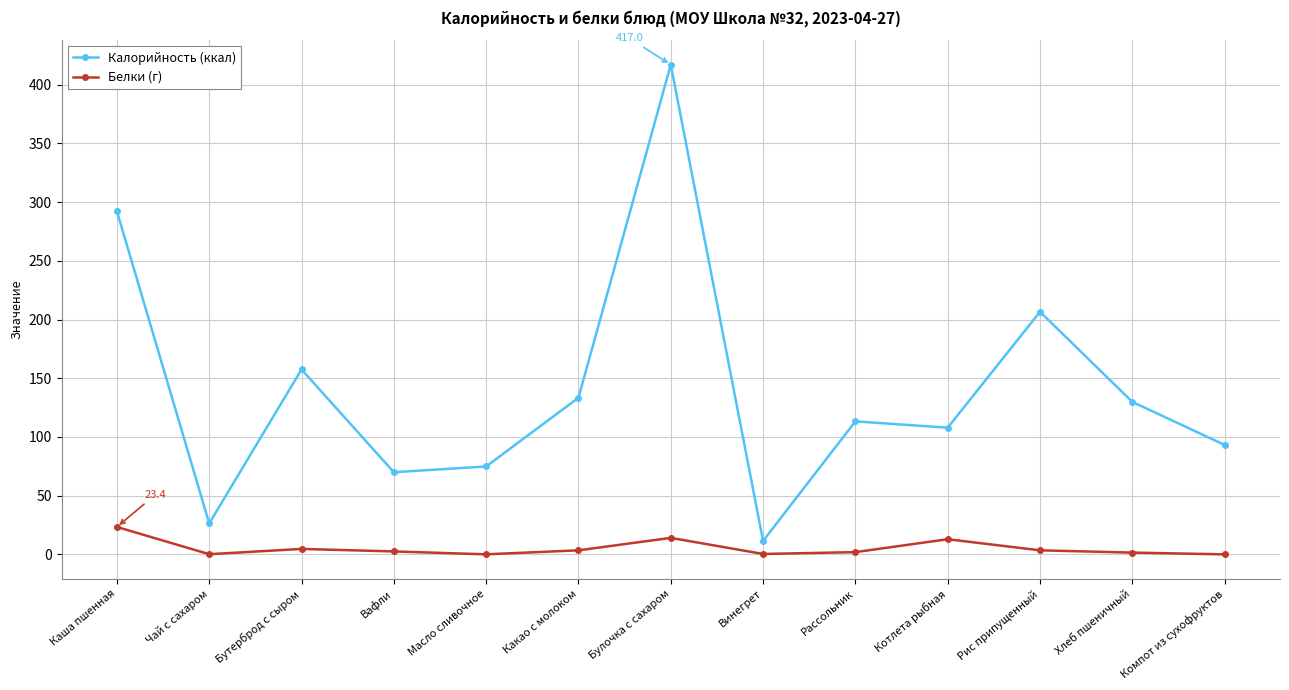

What is the maximum value for Калорийность (ккал)?

417.0